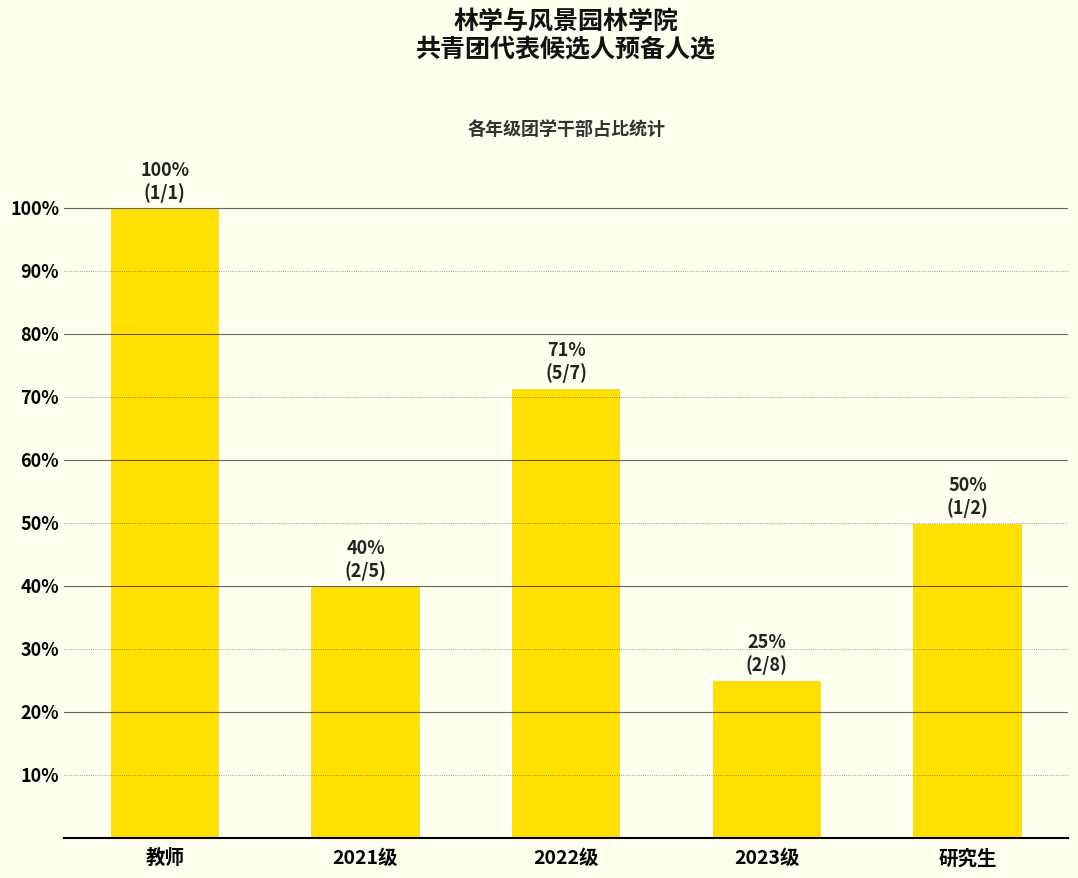

How many bars are there in total?

5